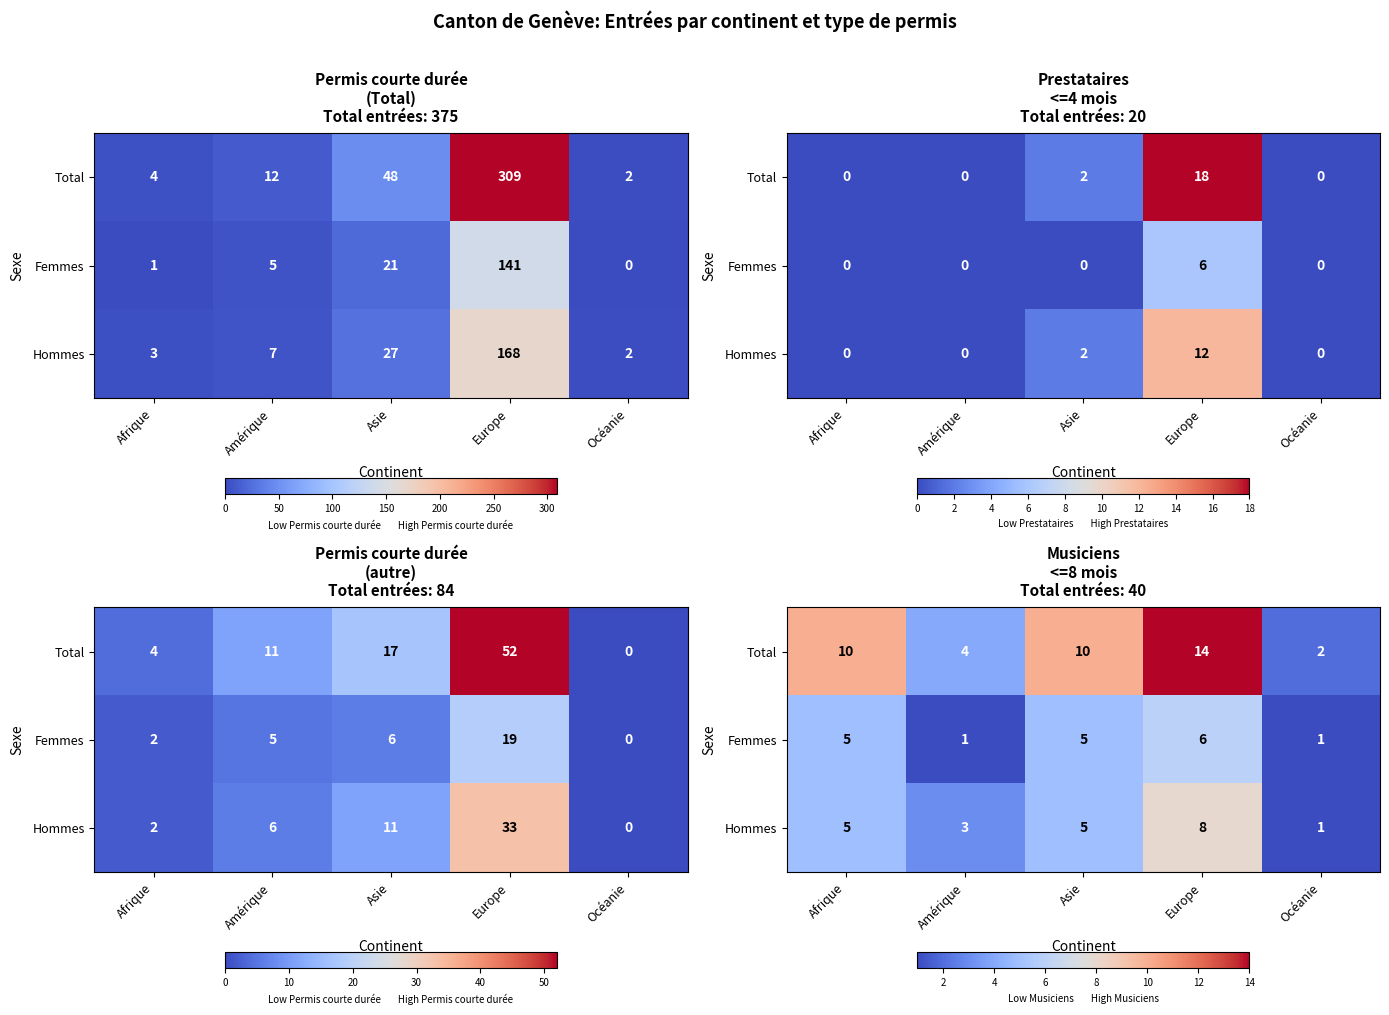

What is the sum of all Hommes values?

22